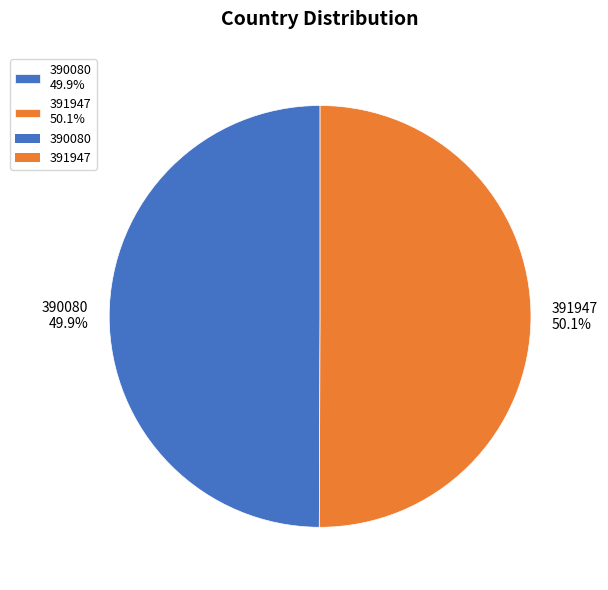

Is there any slice that represents more than half of the pie?

Yes